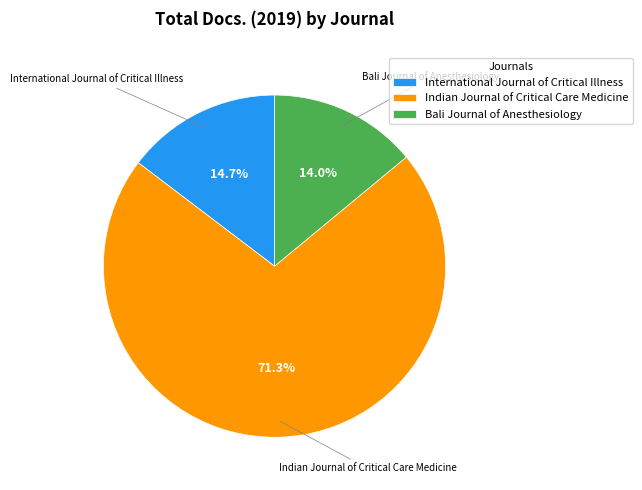

To the nearest percent, what portion does International Journal of Critical Illness represent?

15%